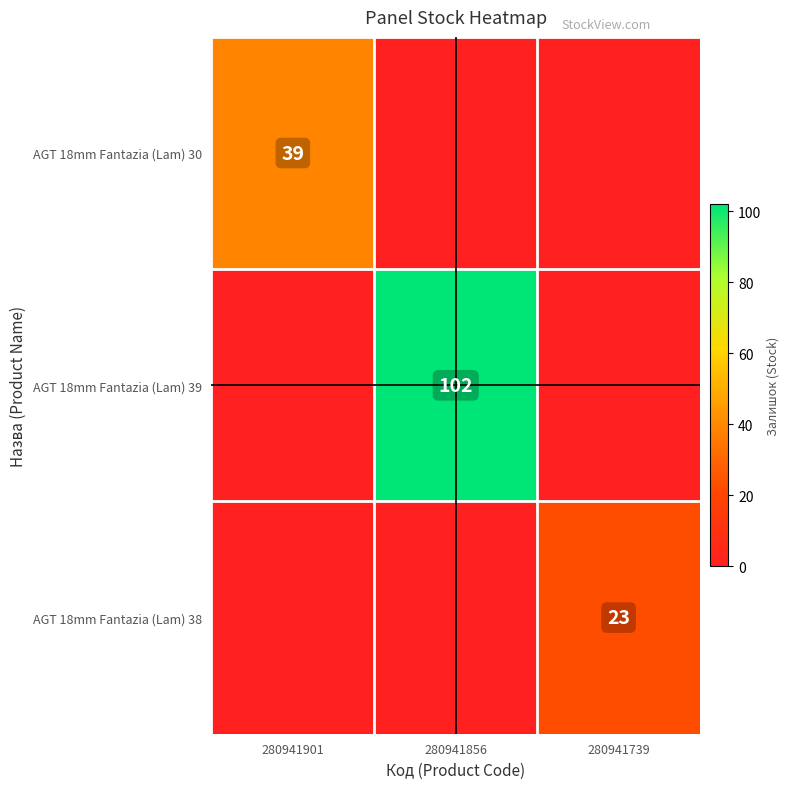

Is it true that AGT 18mm Fantazia (Lam) 38 equals 13 at 280941739?

False